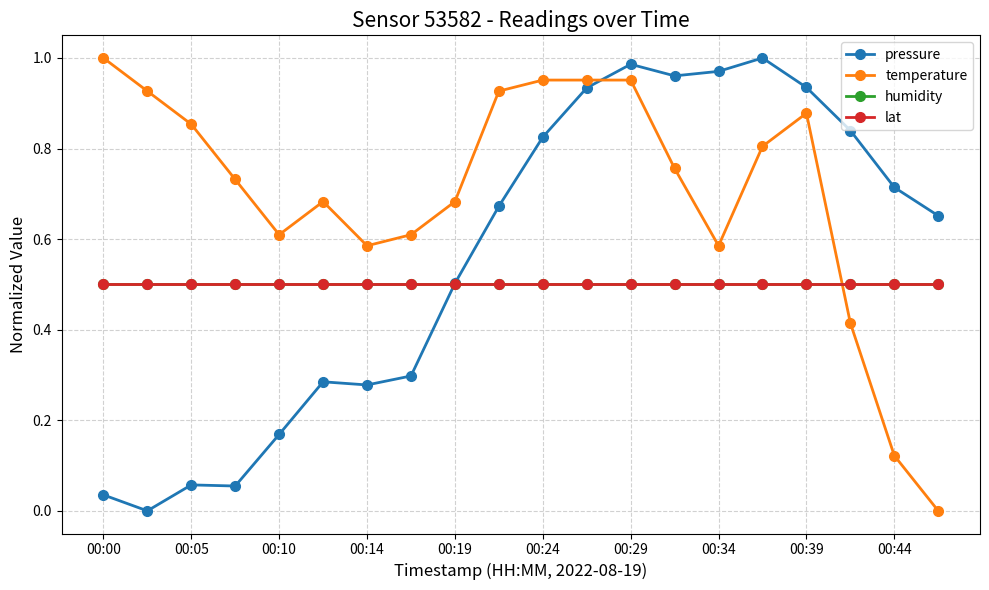

Does the chart have visible grid lines?

Yes